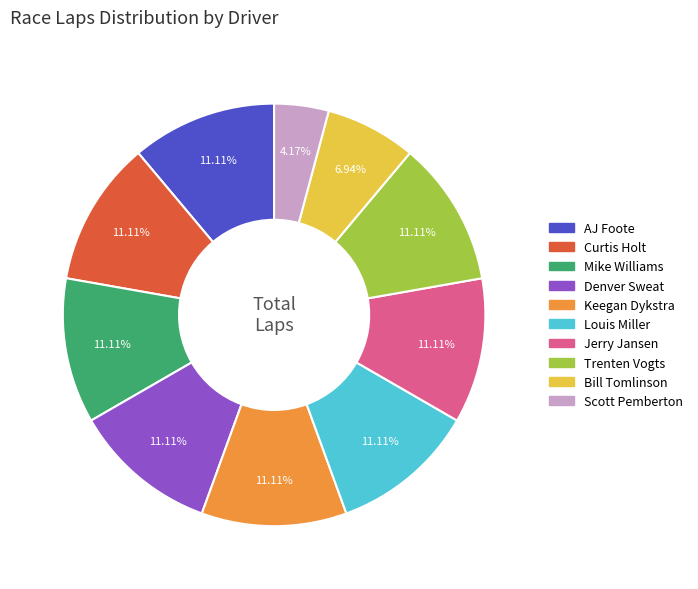

Is the sum of Scott Pemberton and Louis Miller greater than half?

No